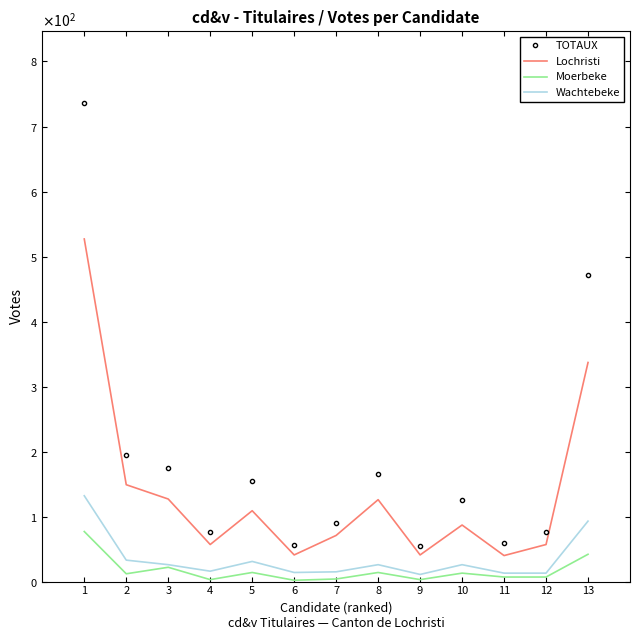

What is the maximum value for Lochristi?

527